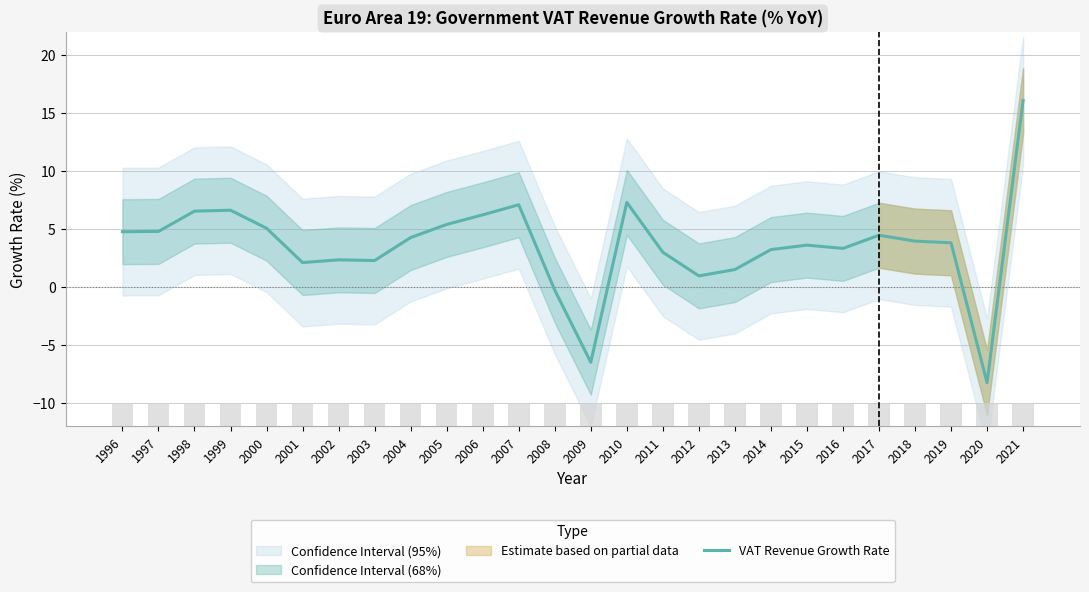

How many values are above zero?

23